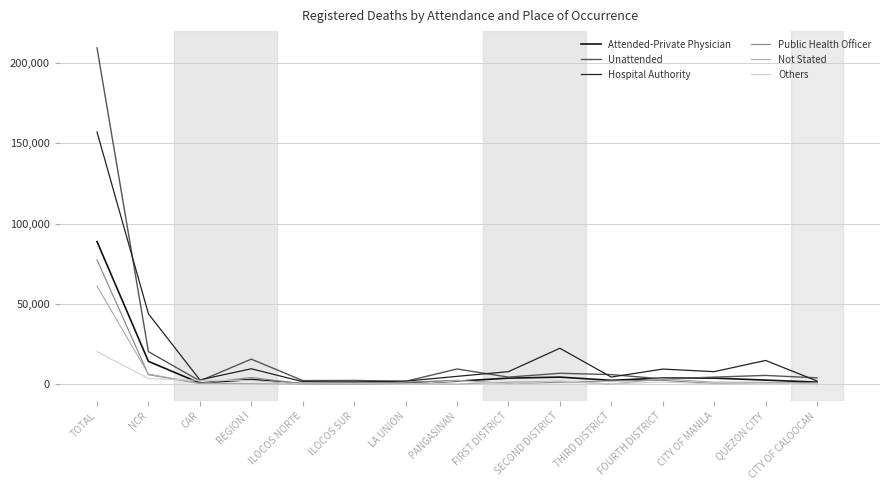

True or false: Not Stated has a value of 0 at ILOCOS NORTE.

True